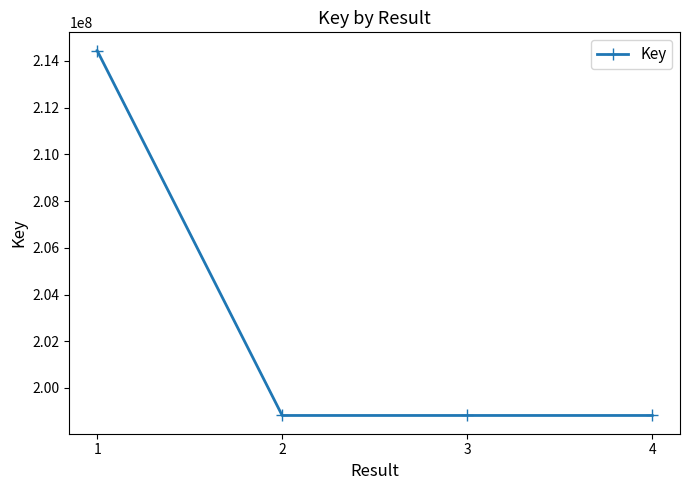

Approximately how many times larger is the value at 1 compared to 3?

1.1